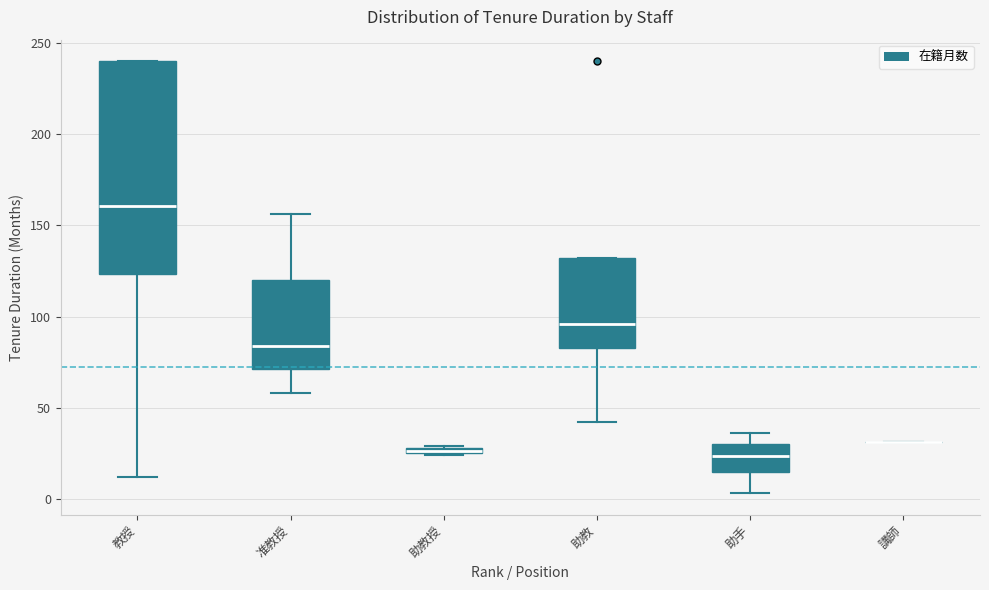

Which box is the tallest, from its lower edge to its upper edge?

教授